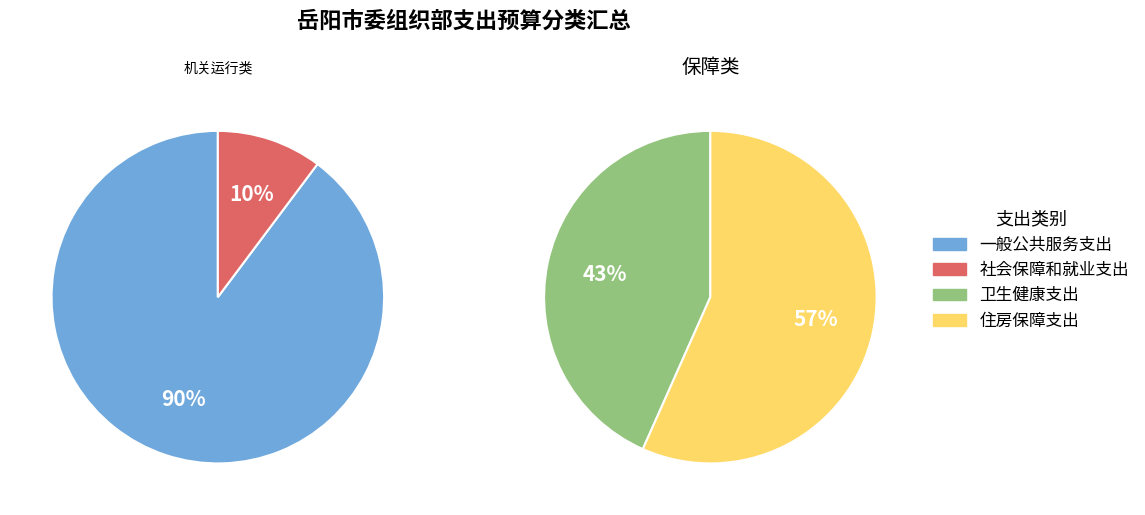

Is it true that 住房保障支出 is 1% of the pie?

False